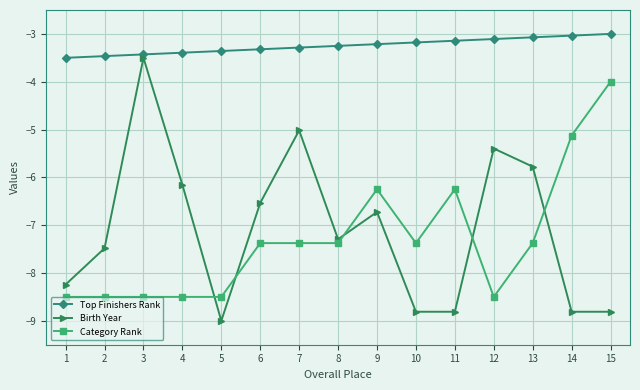

What is the value of the Birth Year point at the 11th from the left?

-8.8